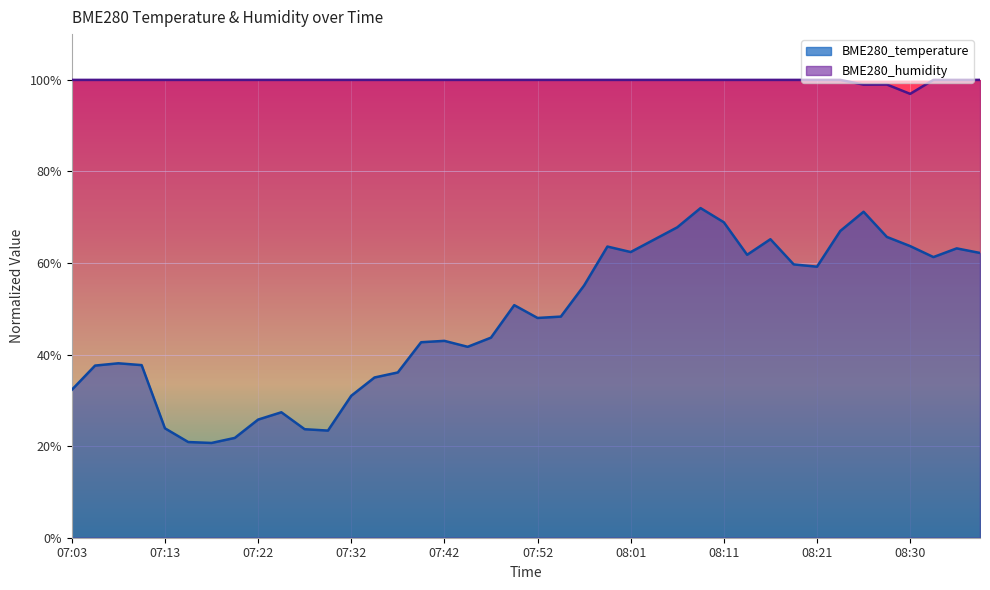

Which series has the largest total across all categories?

BME280_humidity